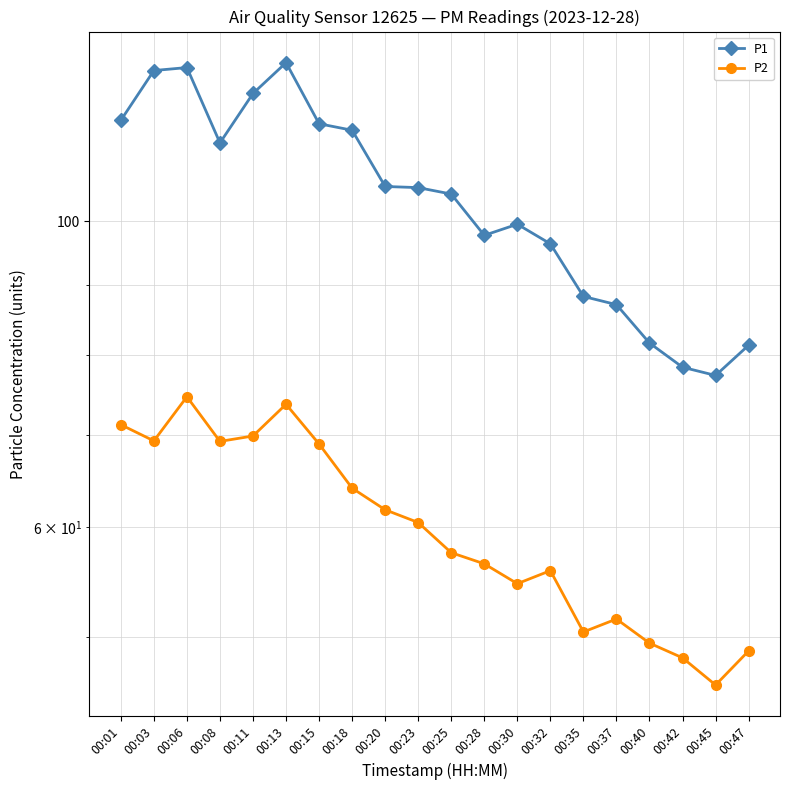

Which category has the highest value in the P1 series?

00:13